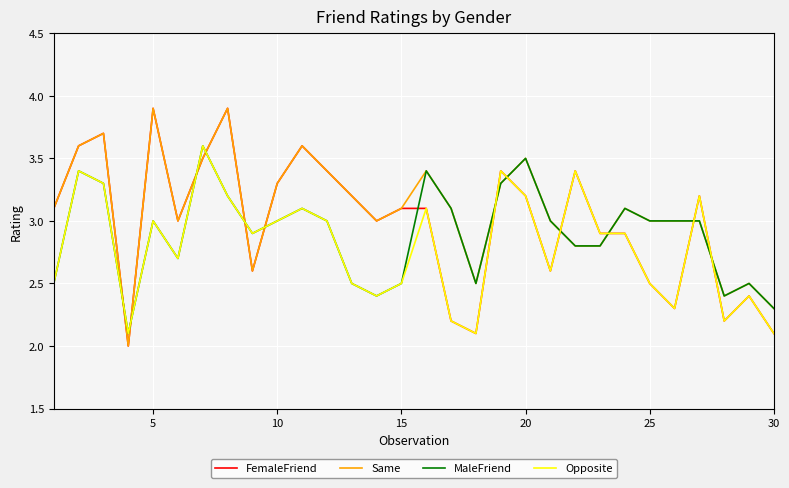

After their last crossing, which series has the higher values: FemaleFriend or MaleFriend?

MaleFriend